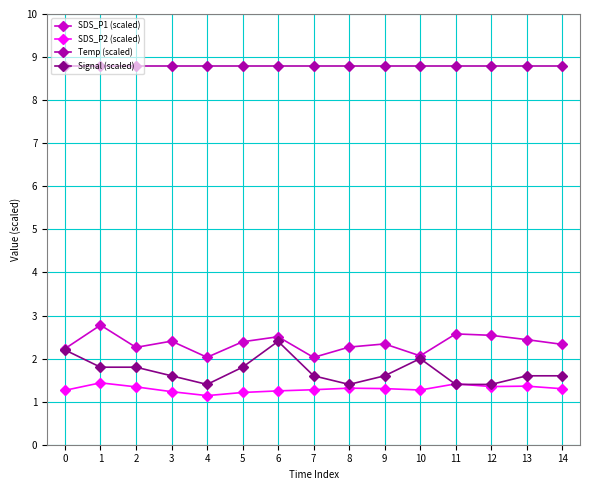

True or false: SDS_P1 (scaled) has more than 2 points higher than both neighbors.

True